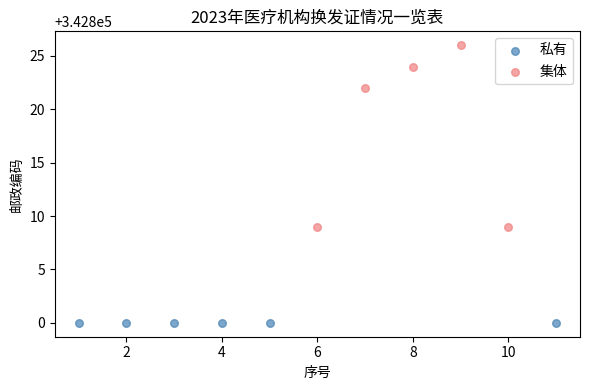

Which series contains the highest Y value?

集体